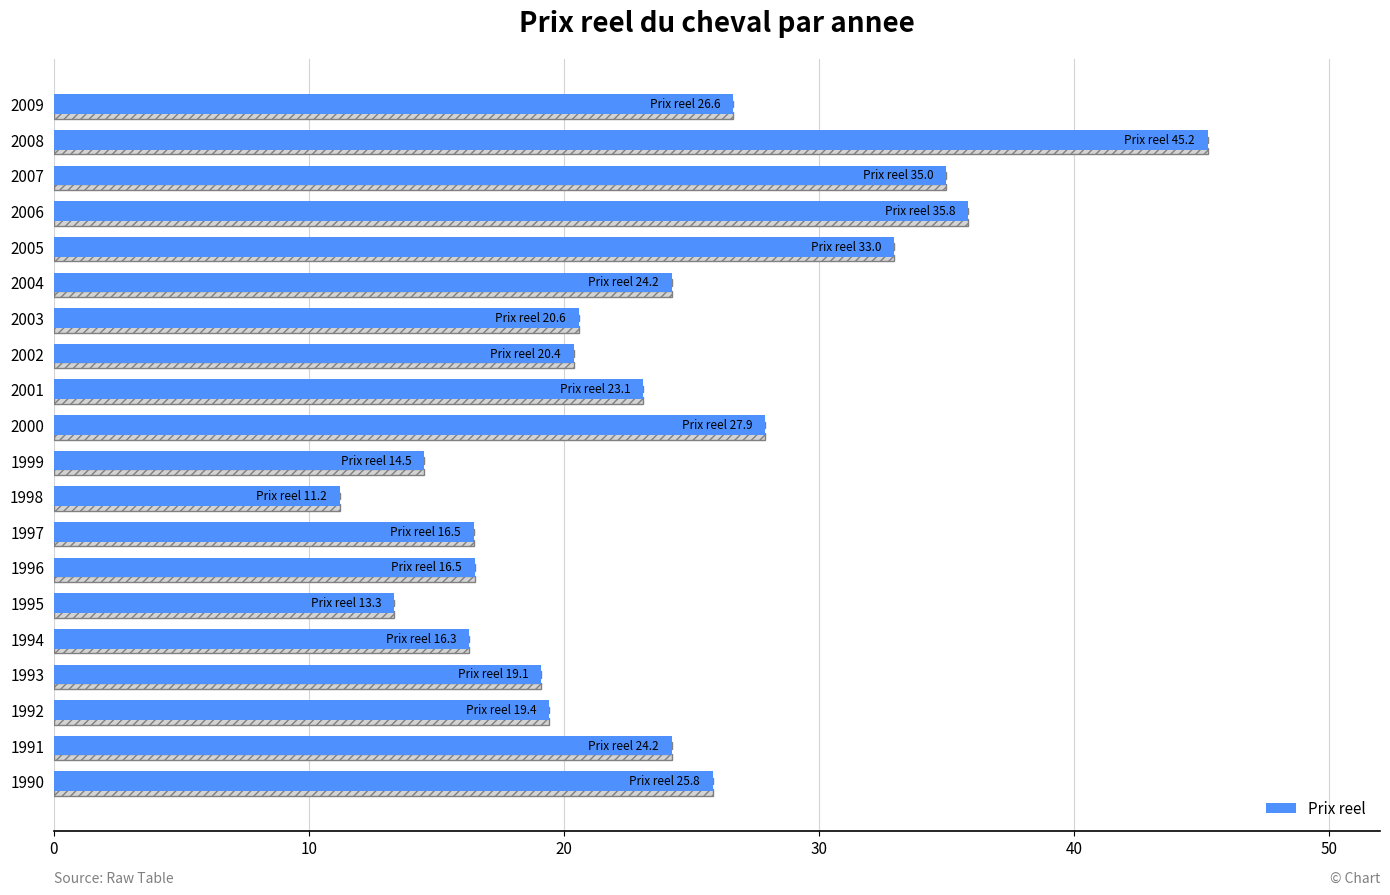

How many categories are shown in the chart?

20